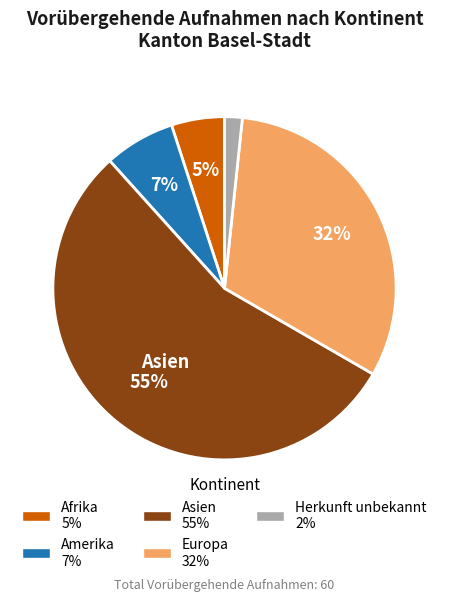

To the nearest percent, what is the average slice percentage?

20%